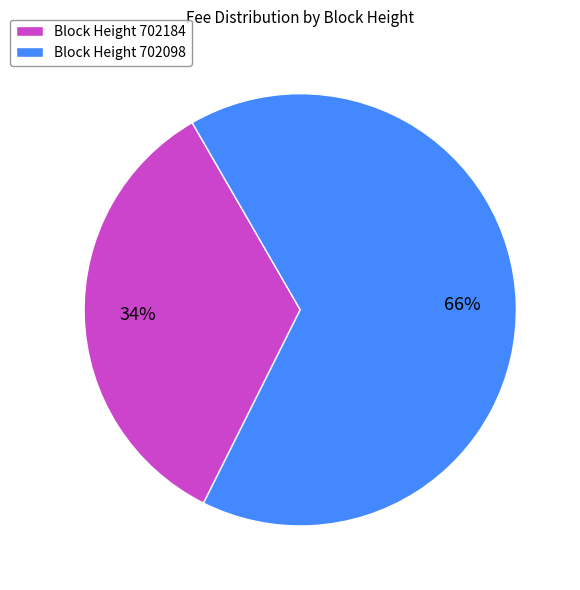

What percentage is the Block Height 702184 slice, to the nearest percent?

34%